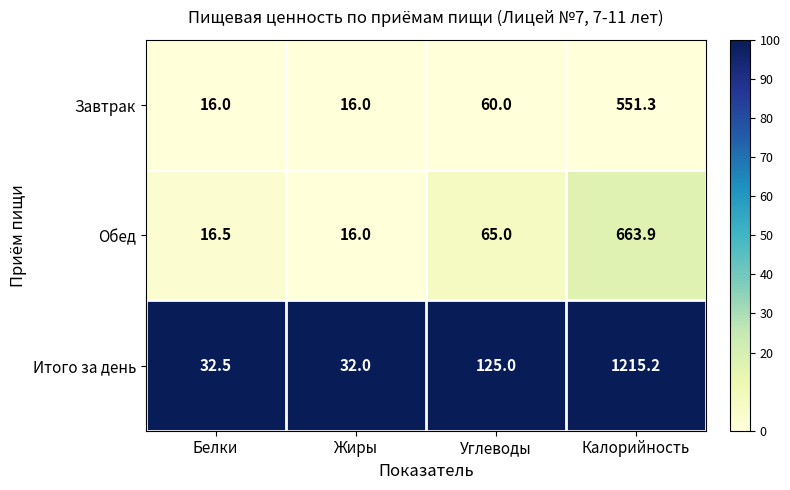

The value of Итого за день at Калорийность is 2078.0. True or false?

False